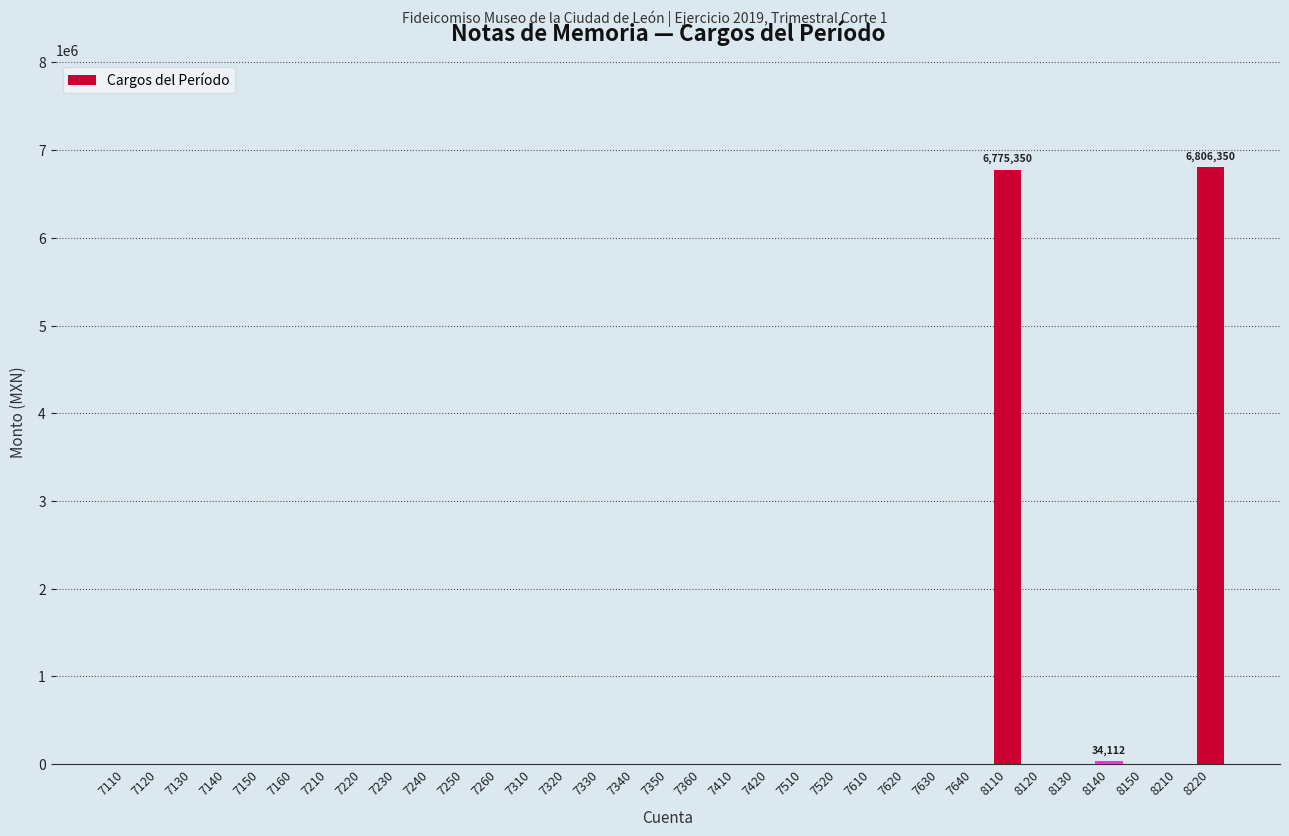

What is the sum of all values?

13615812